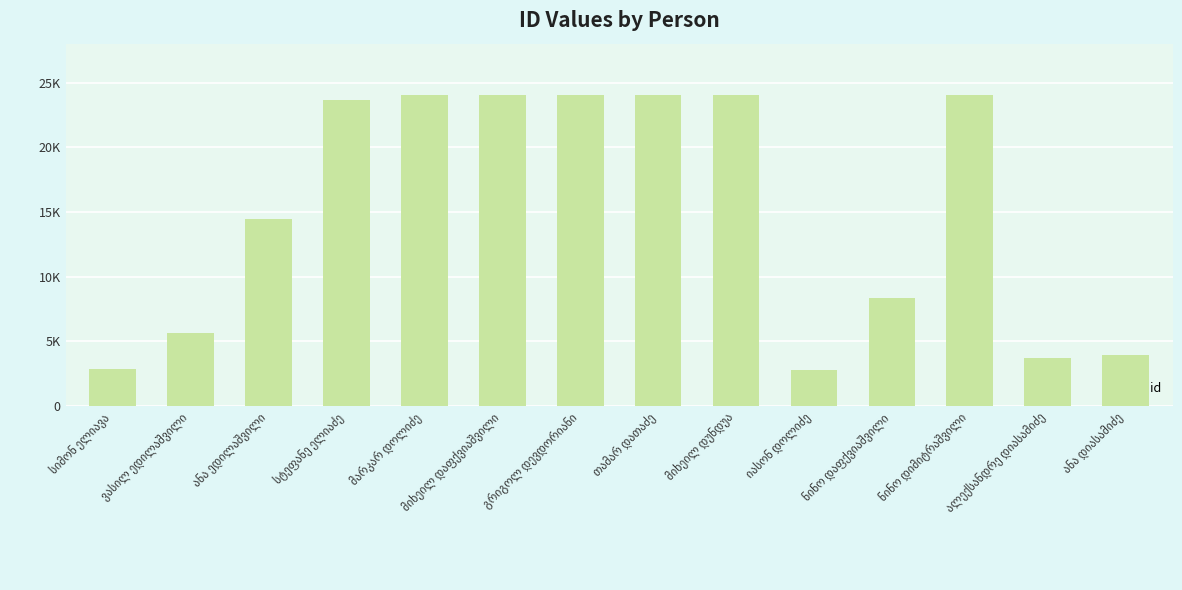

What is the greatest value displayed?

24028